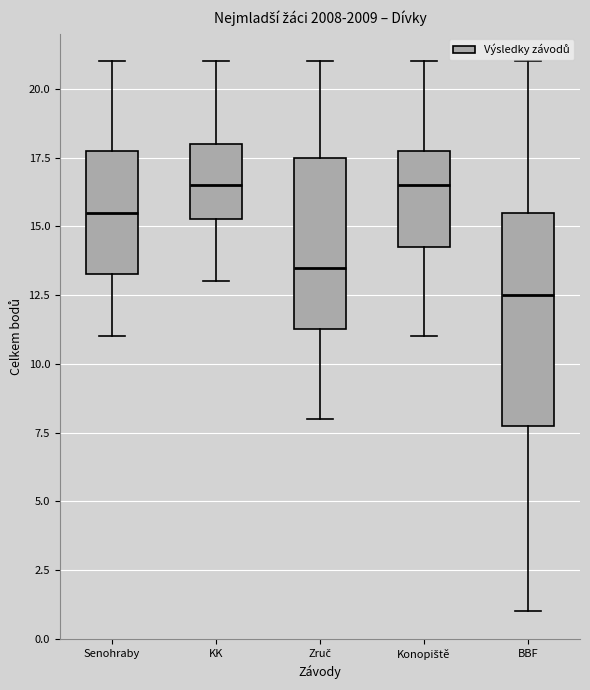

Reading left to right, read every box against the y-axis: the position of its median line, the range the box covers, and the ends of its whiskers. The values are not printed on the chart, so give them approximately, as read against the axis.

Senohraby: median 15.5, box 13.5 to 18.0, whiskers 11.0 to 21.0
KK: median 16.5, box 15.5 to 18.0, whiskers 13.0 to 21.0
Zruč: median 13.5, box 11.5 to 17.5, whiskers 8.0 to 21.0
Konopiště: median 16.5, box 14.5 to 18.0, whiskers 11.0 to 21.0
BBF: median 12.5, box 8.0 to 15.5, whiskers 1.0 to 21.0